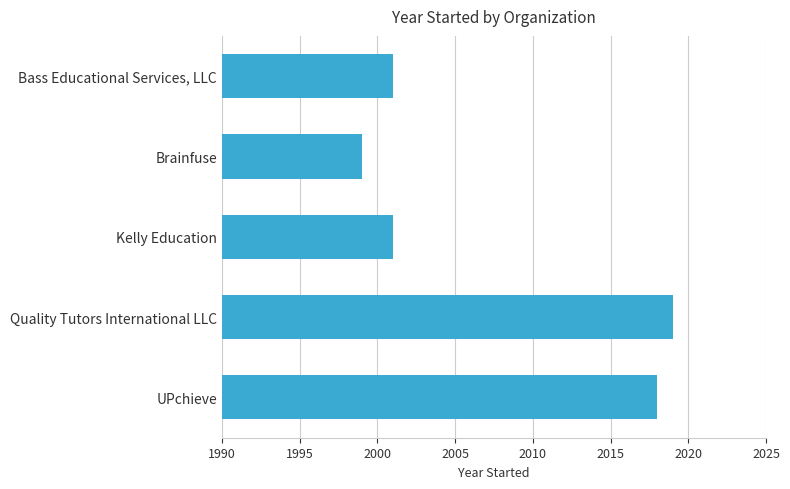

What is the ratio of the value at Kelly Education to the value at Brainfuse?

1.0